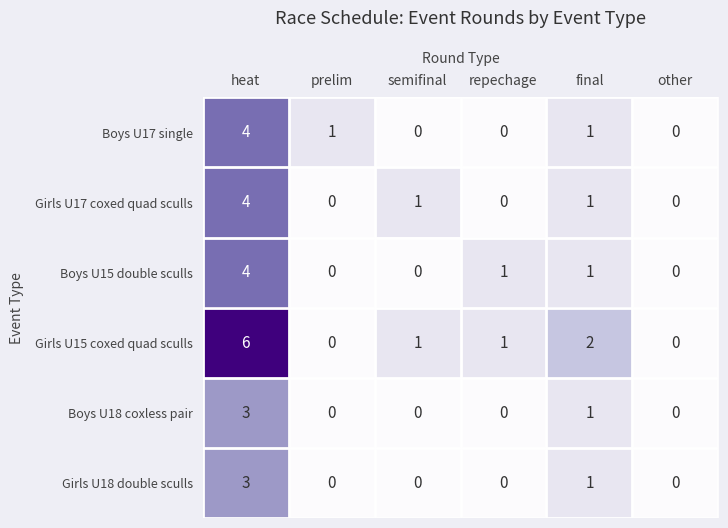

The Girls U18 double sculls series shows 1 at other. True or false?

False